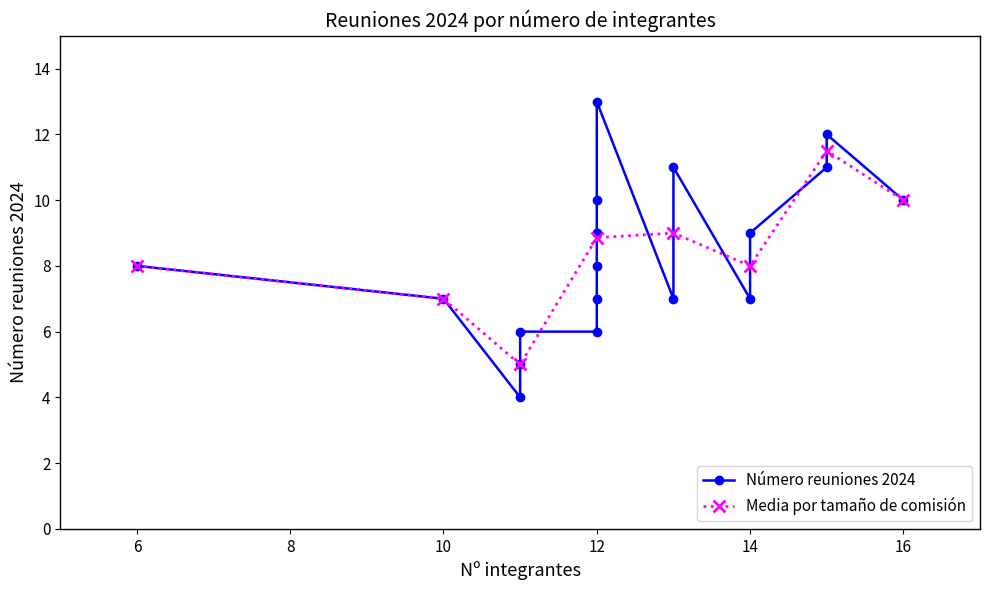

True or false: Media por tamaño de comisión has more than 1 points higher than both neighbors.

True